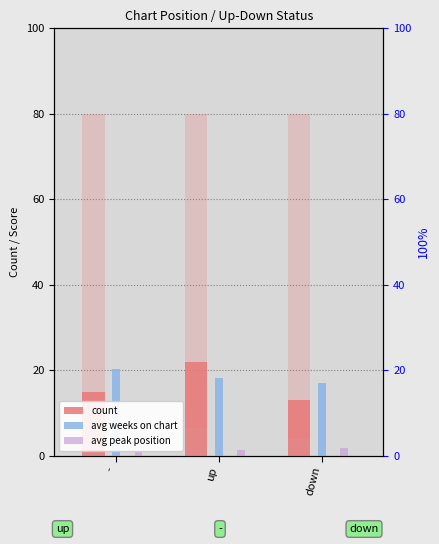

Reading left to right, extract all data points from this chart.

count: 15.0	22.0	13.0
avg weeks on chart: 20.4	18.1	17.1
avg peak position: 1.0	1.2	1.7